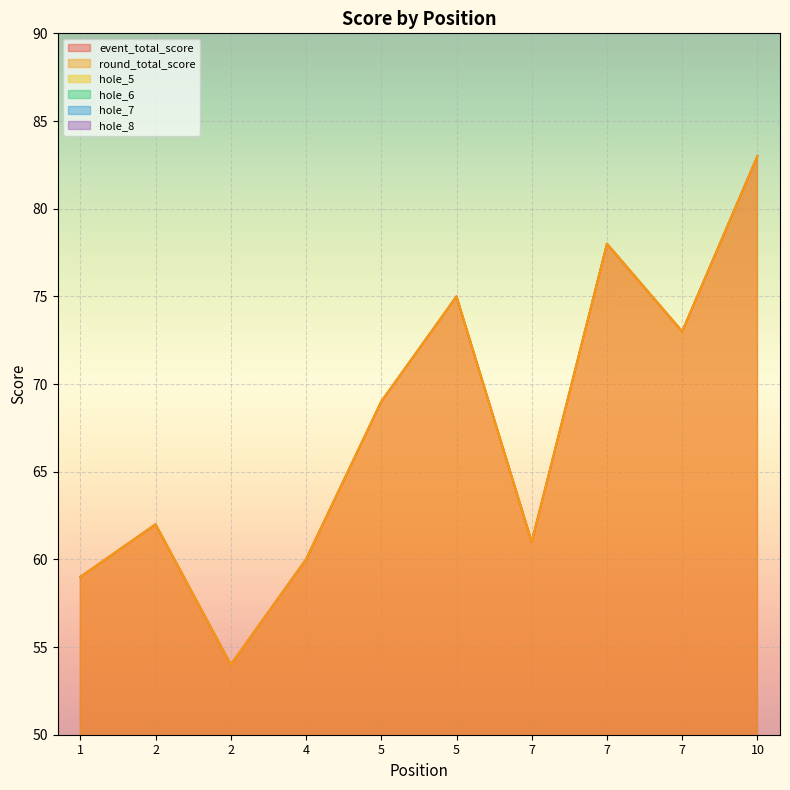

Which series has the largest range (max minus min)?

event_total_score